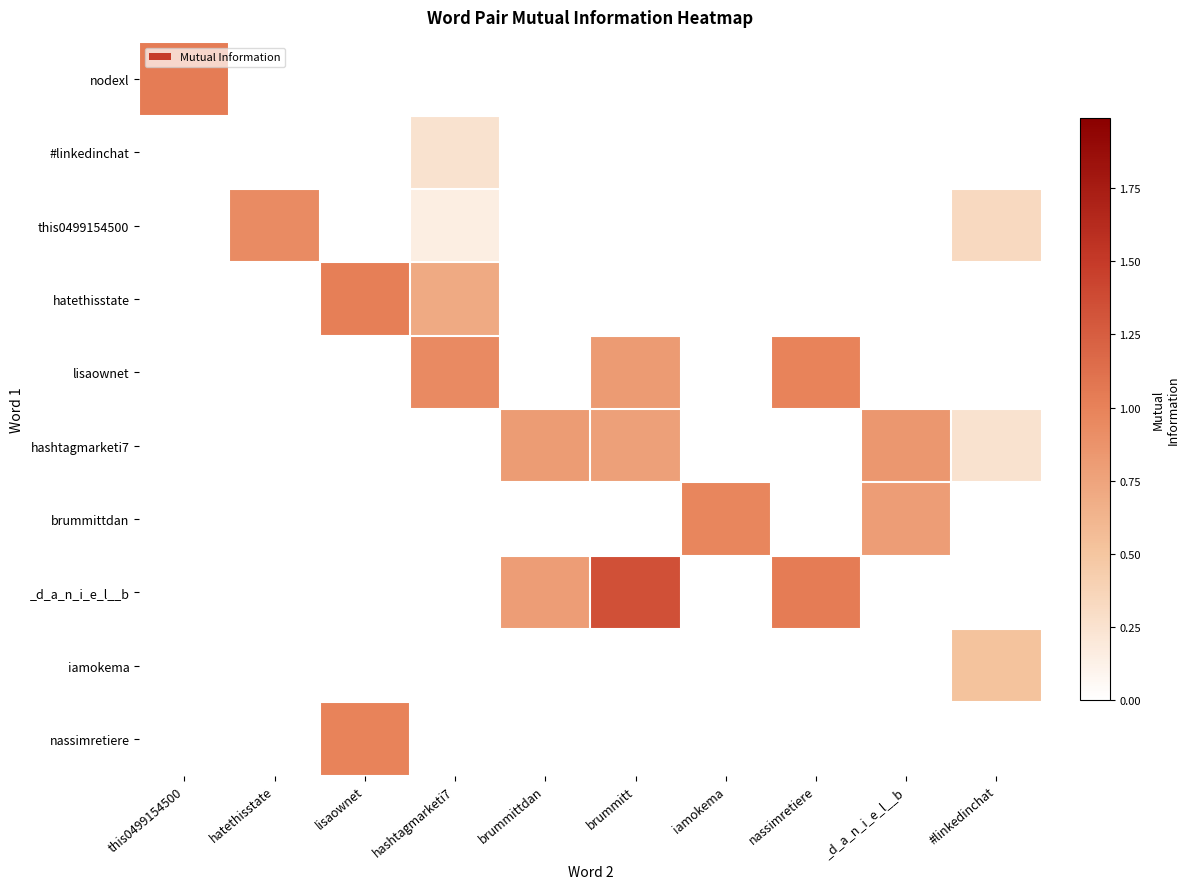

Which series has the largest range (max minus min)?

_d_a_n_i_e_l__b